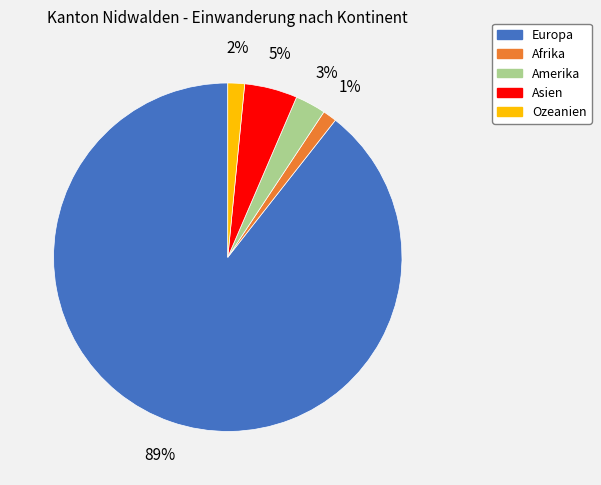

How many slices are in this pie chart?

5